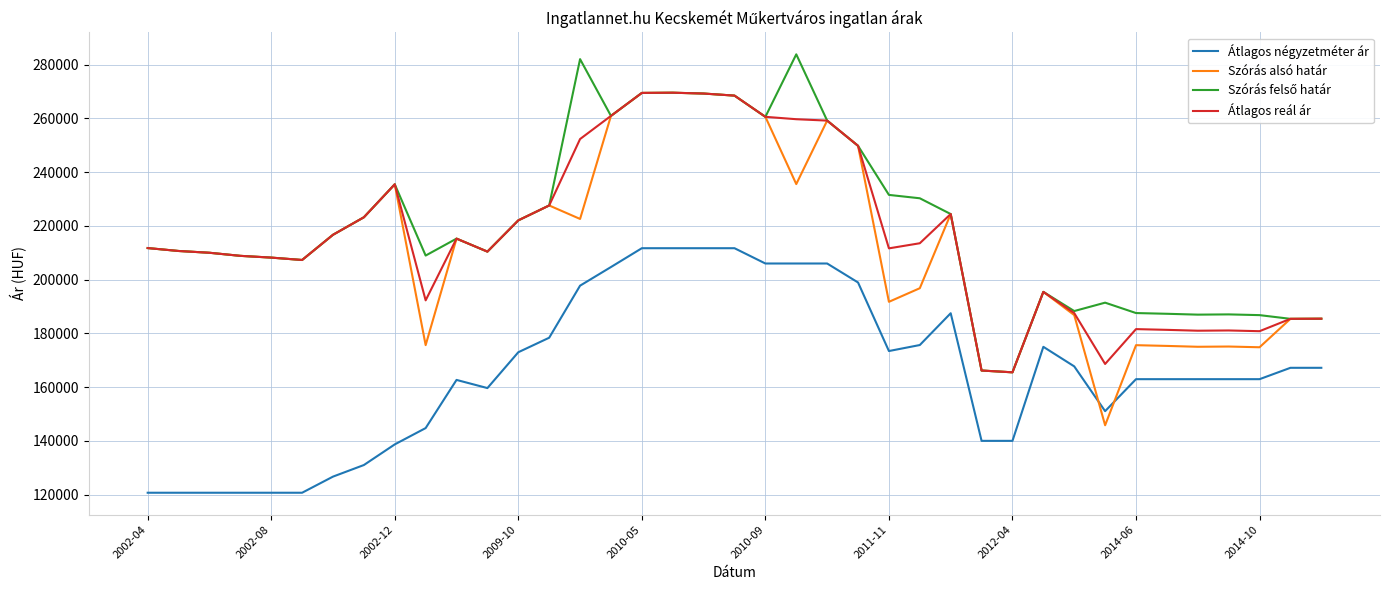

What is the minimum value for Szórás alsó határ?

145804